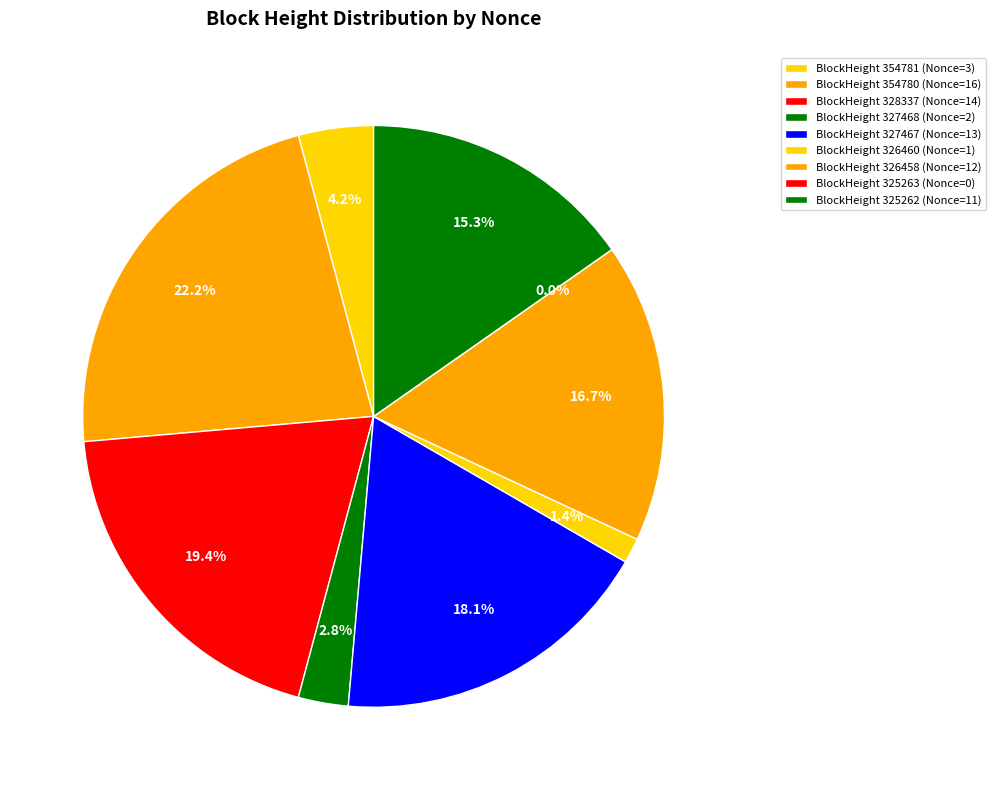

What is the total percentage of 327467 and 354781?

22.2%